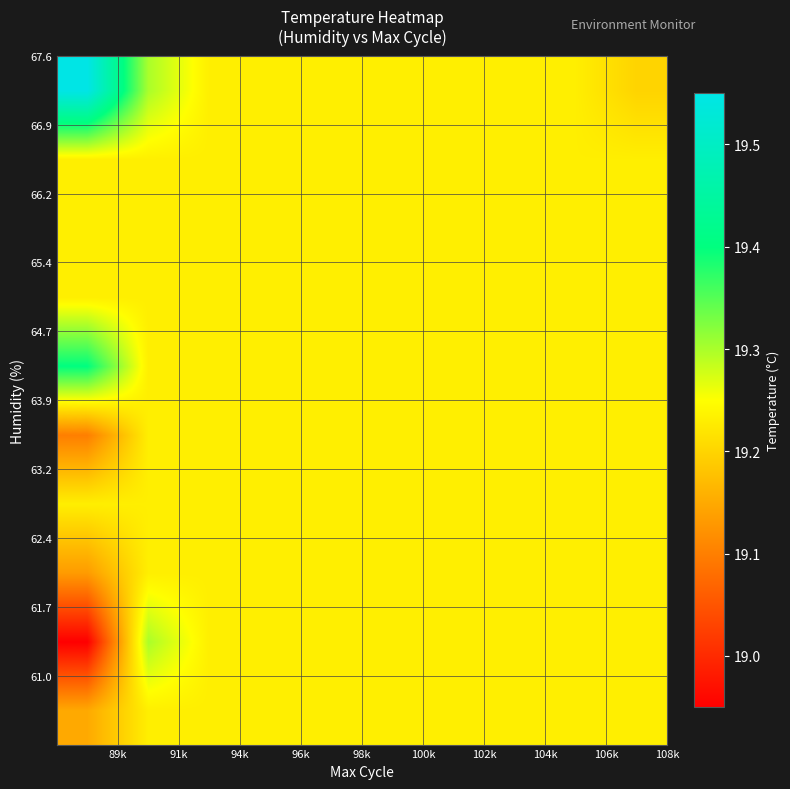

How many categories are shown in the chart?

10